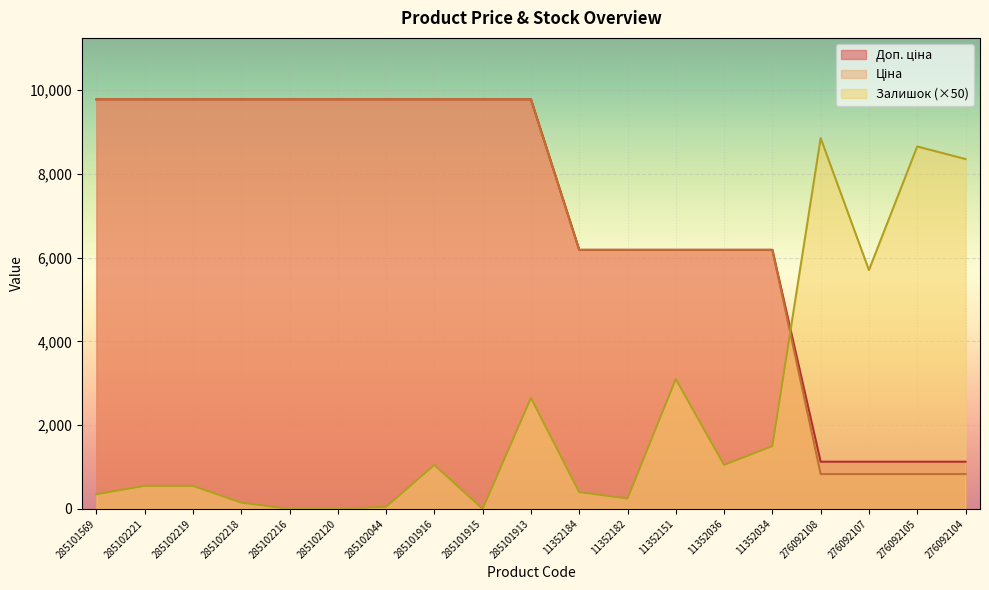

Which series changed the most between 285102120 and 285101915?

Ціна